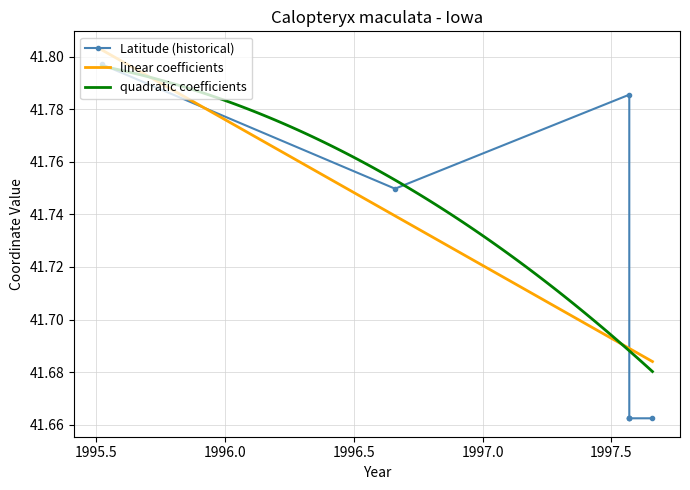

What is the difference between the values at 1996.0 and 1997.0?

0.1